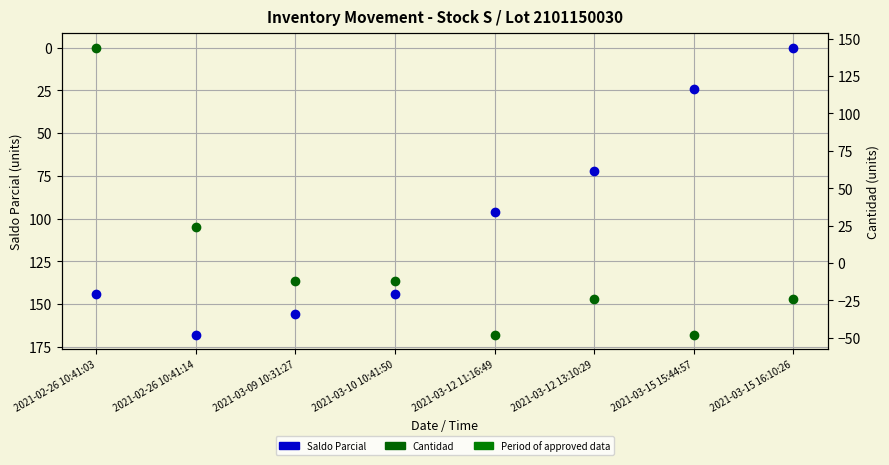

Is the value of Cantidad at 2021-03-12 13:10:29 greater than the value of Saldo Parcial at 2021-03-10 10:41:50?

No